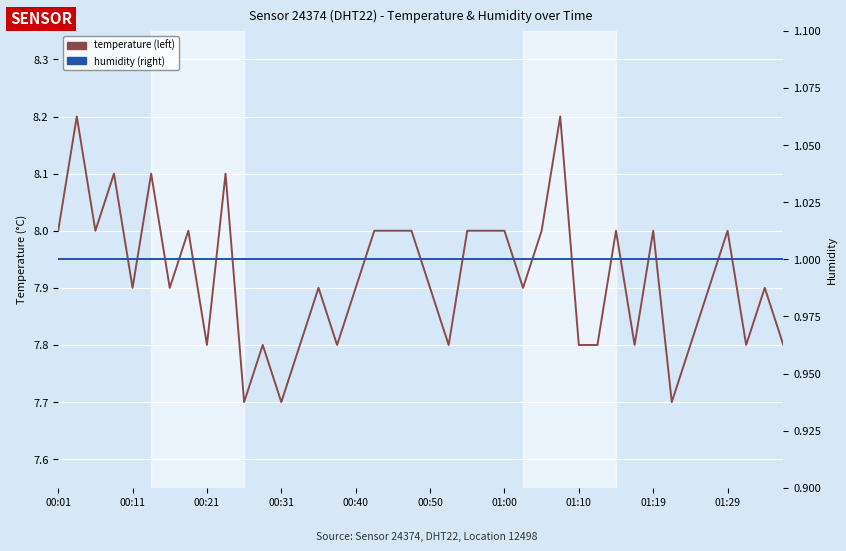

What is the value of the humidity (right) point at the 7th from the left?

1.0